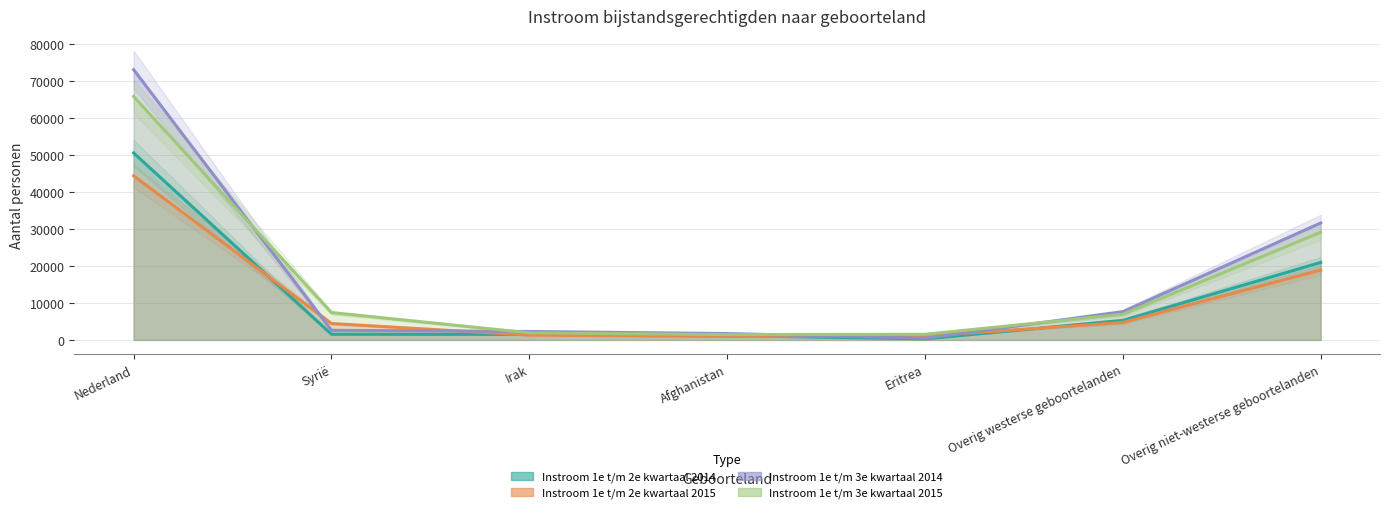

What is the label of the 5th point from the left?

Eritrea